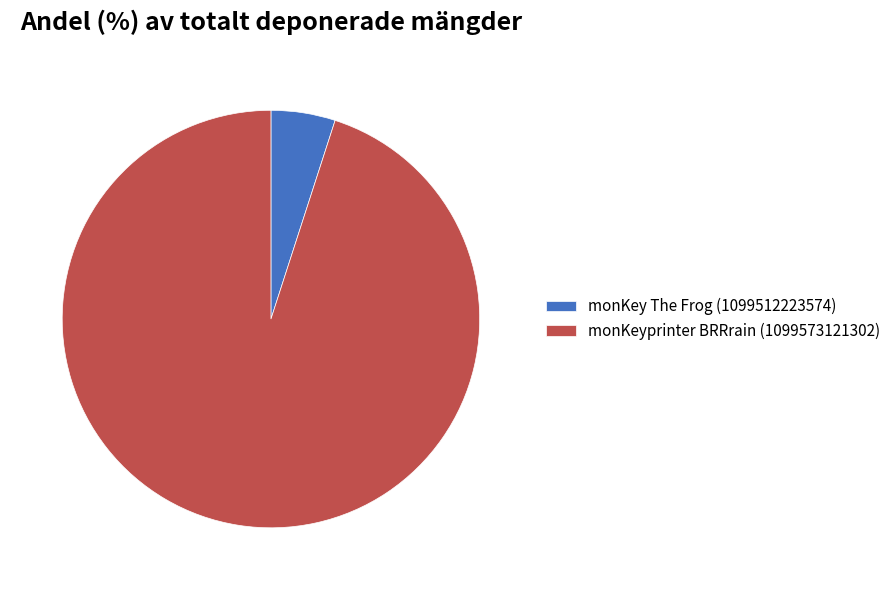

True or false: monKeyprinter BRRrain (1099573121302) accounts for 95% of the total.

True